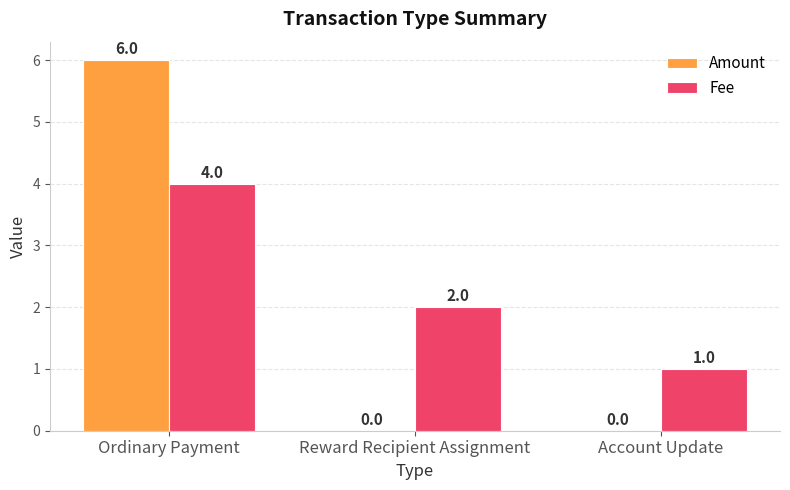

The value of Amount at Account Update is 0. True or false?

True